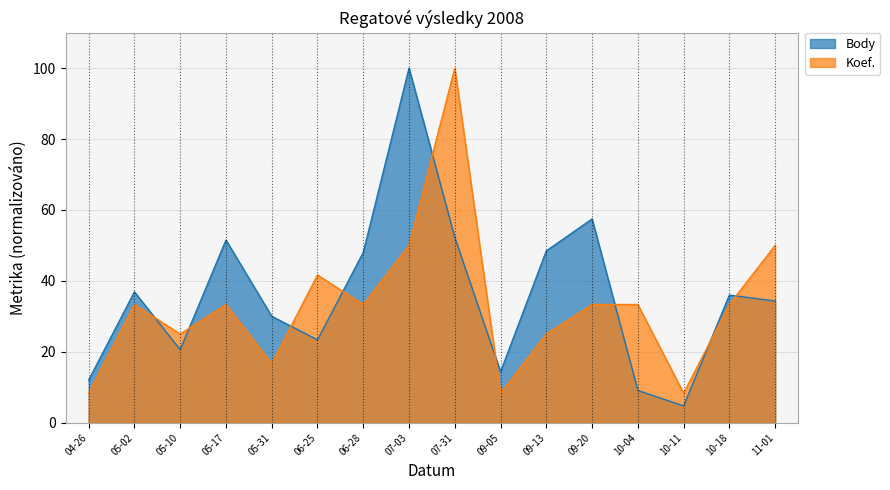

Reading right to left, list all the values displayed in this chart.

Body: 34.3	36.0	4.7	9.1	57.5	48.5	14.4	52.3	100.0	48.0	23.4	30.0	51.5	20.6	36.9	12.0
Koef.: 50.0	33.3	8.3	33.3	33.3	25.0	8.3	100.0	50.0	33.3	41.7	16.7	33.3	25.0	33.3	8.3